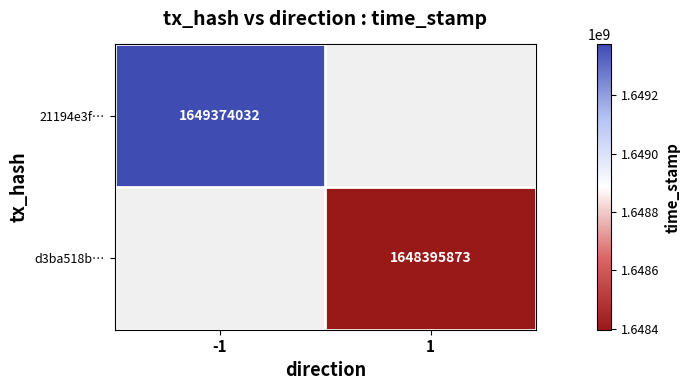

At how many categories does at least one series exceed 1649022349?

1